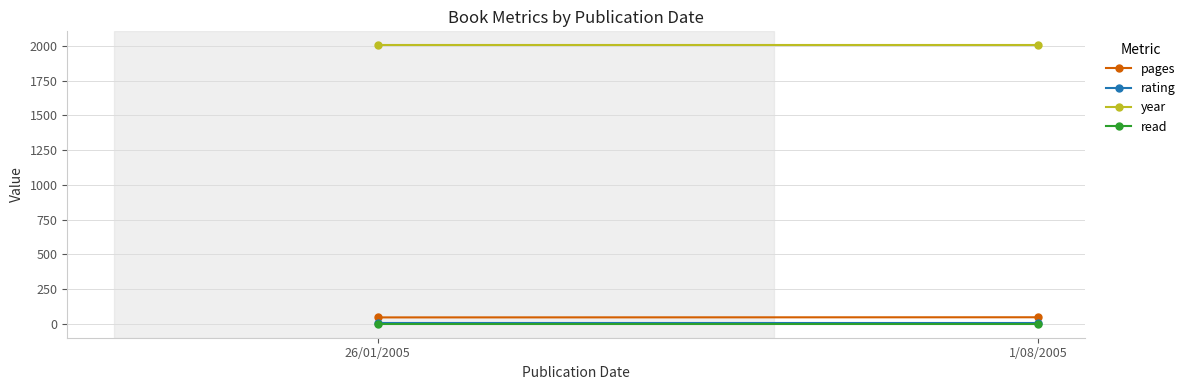

At how many categories does at least one series exceed 4?

2